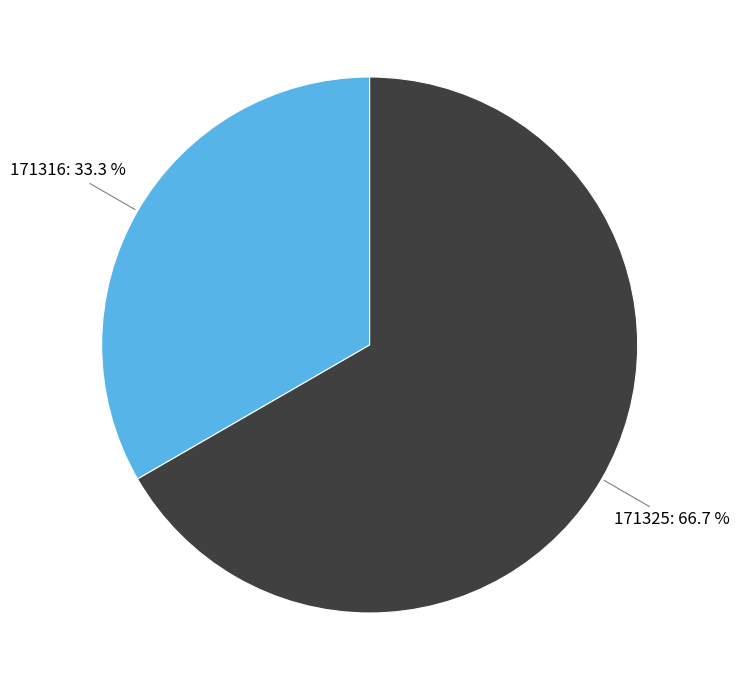

True or false: 171316 accounts for 23% of the total.

False